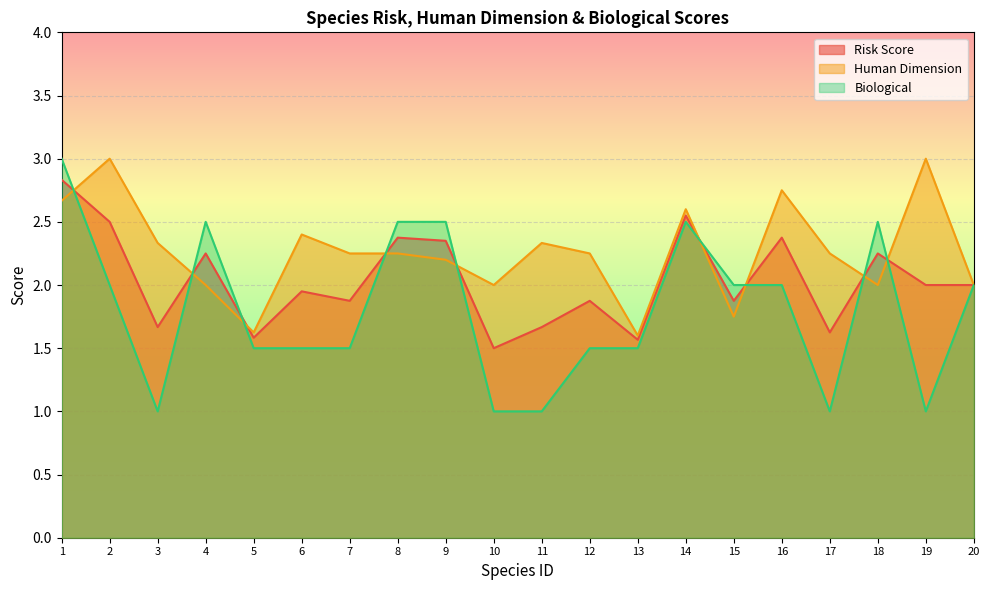

At which label does Biological first exceed 2?

1